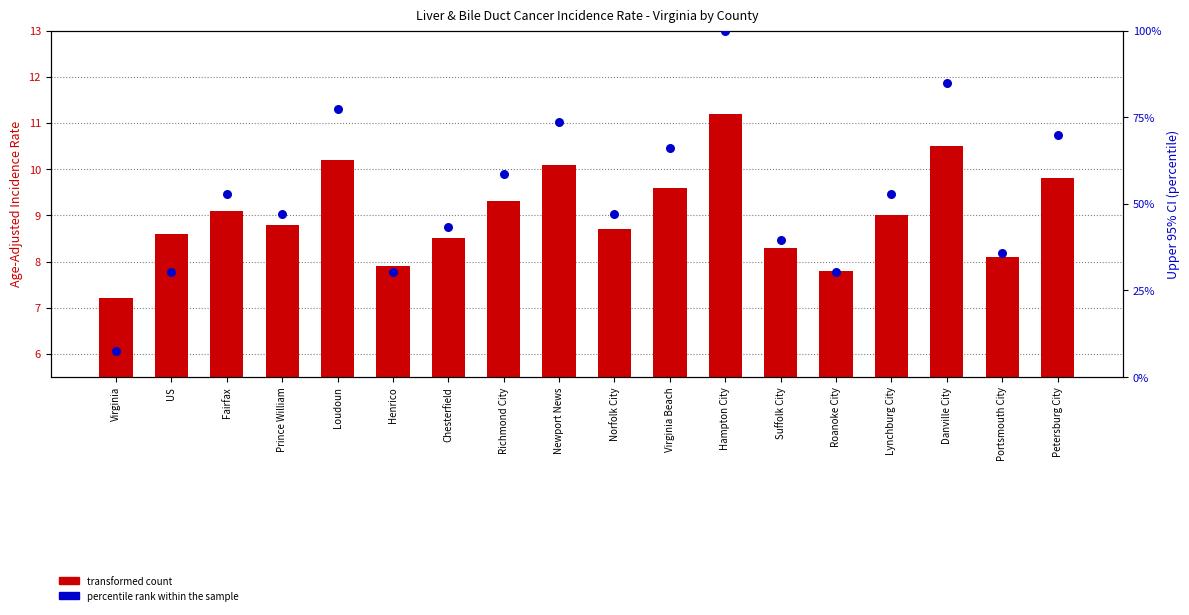

What are all the series names shown in the legend?

transformed count, percentile rank within the sample